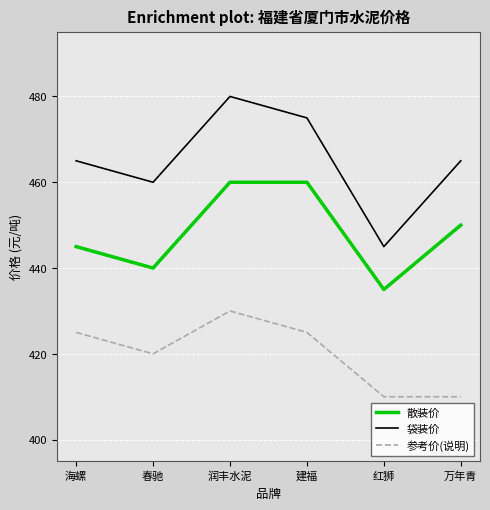

True or false: 参考价(说明) and 袋装价 intersect in this chart.

False